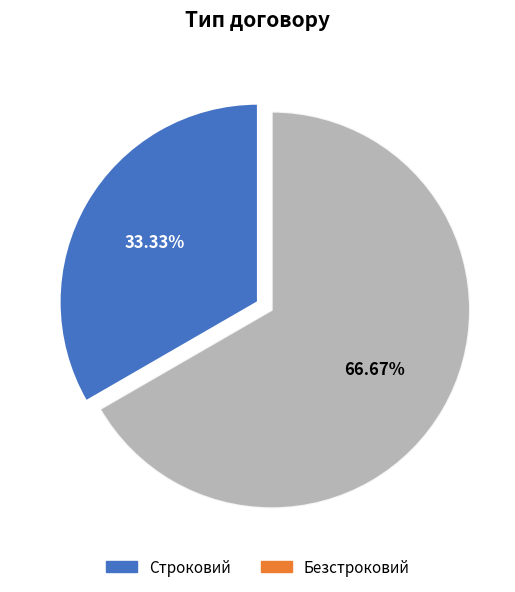

To the nearest percent, what is the combined percentage of Строковий and Безстроковий?

100%